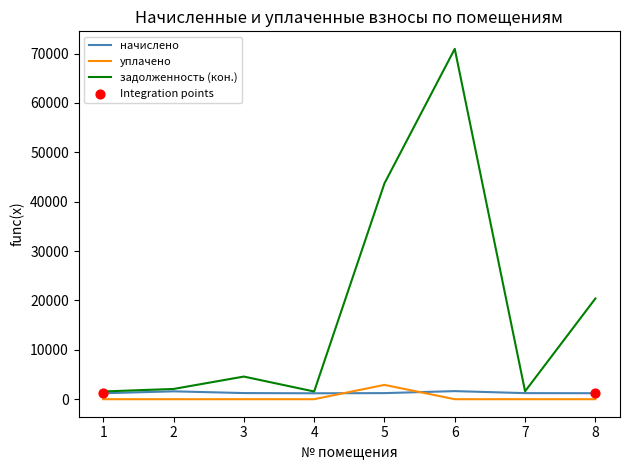

What is the total value across all series at 2?

3668.9